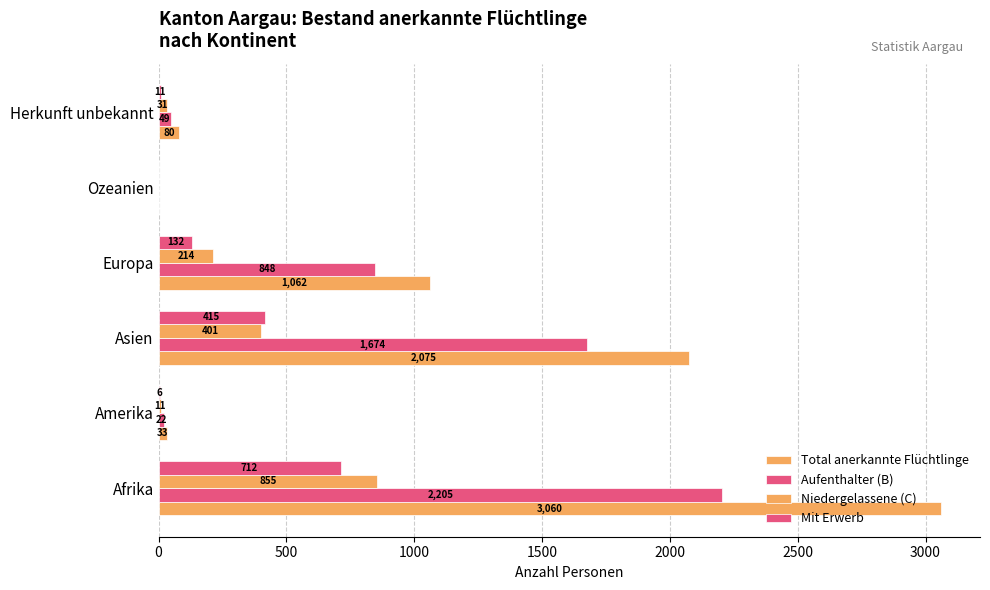

How many distinct data groups are displayed?

4